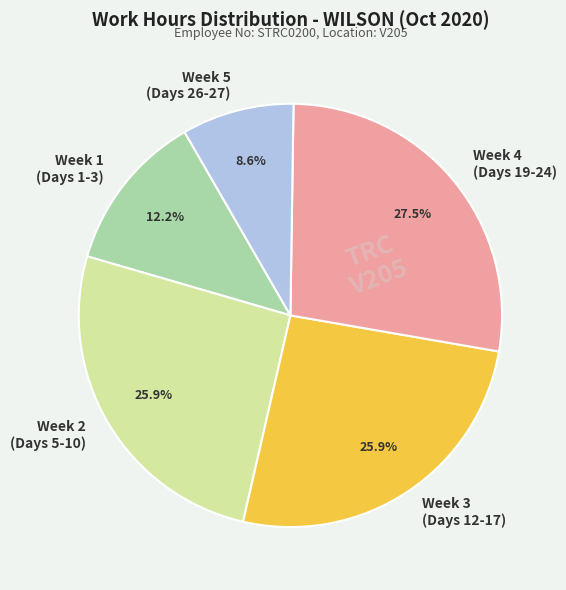

To the nearest percent, what is the difference between the largest and smallest slice percentages?

19%